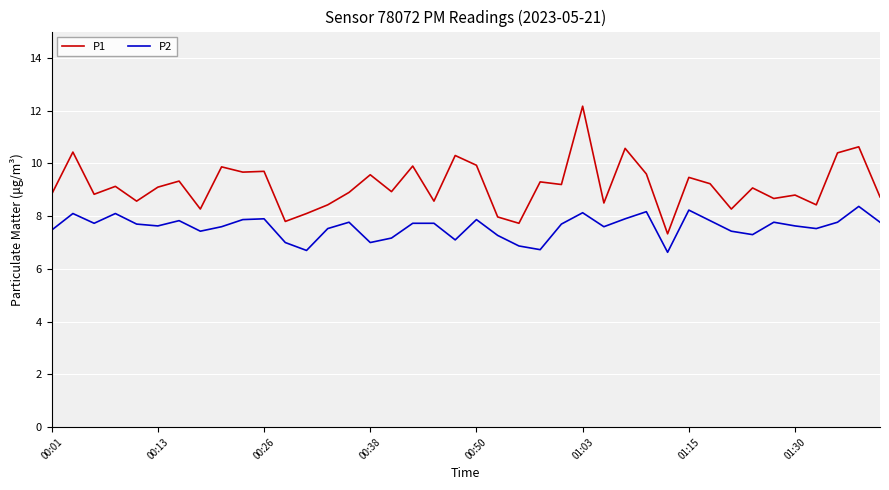

What is the difference between the maximum and minimum values in the P2 series?

1.7